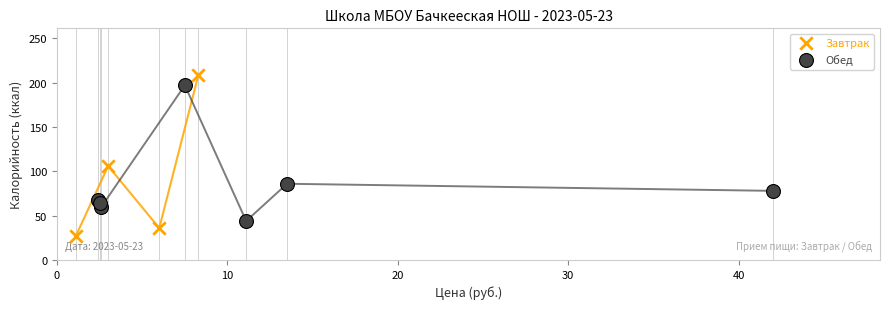

Which series contains the lowest Y value?

Завтрак